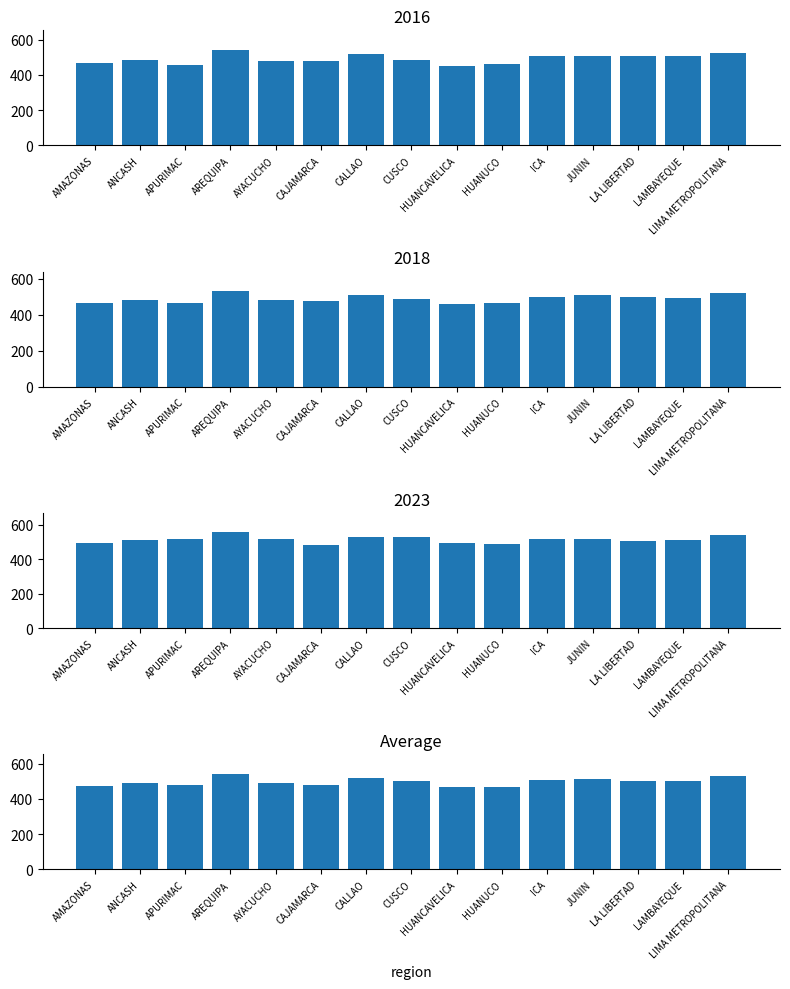

What is the smallest value displayed?

468.6